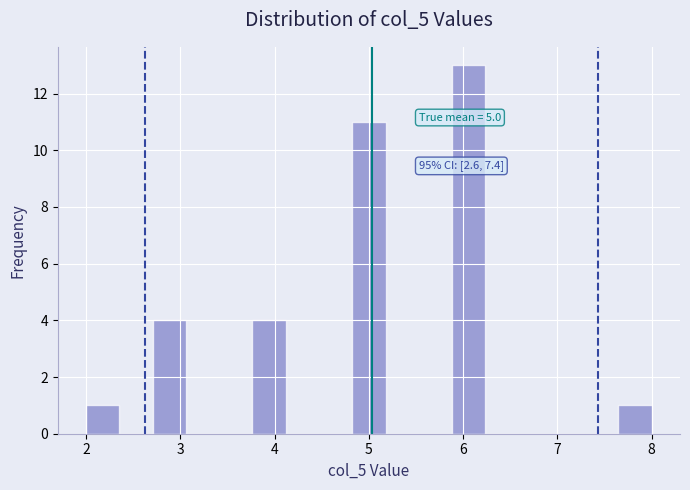

Read against the x-axis, roughly where is the centre of the tallest bar?

6.1